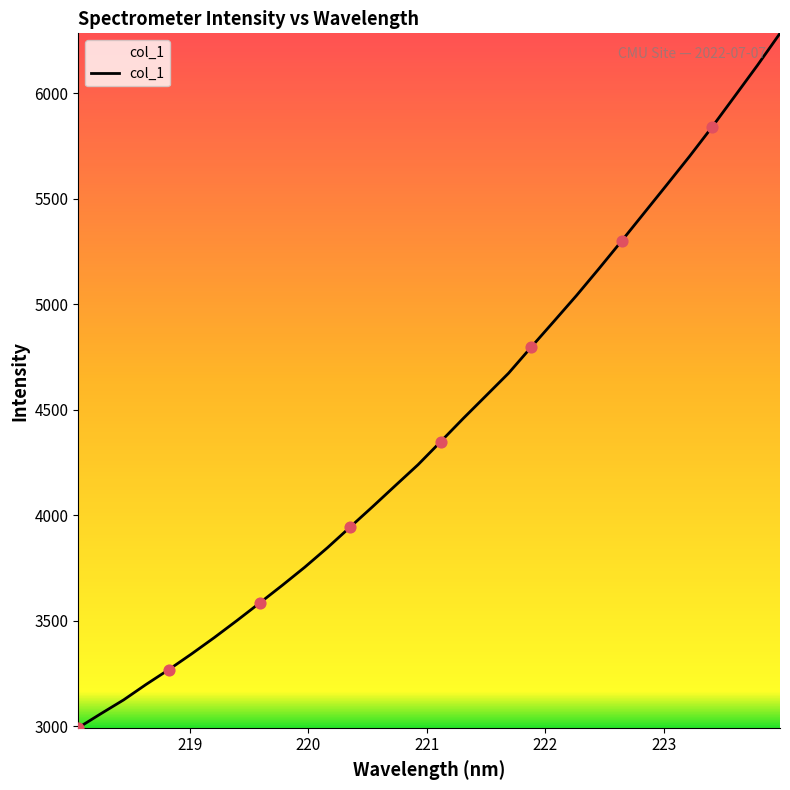

What is the minimum value shown in the chart?

2991.7